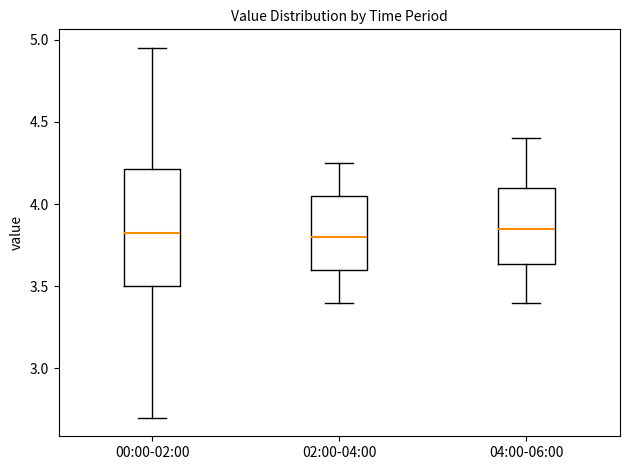

Reading left to right, transcribe this box plot: for each box, give where its median line is, the range the box spans, and where its two whiskers end, as read against the y-axis. The values are not printed on the chart, so give them approximately, as read against the axis.

00:00-02:00: median 3.85, box 3.50 to 4.20, whiskers 2.70 to 4.95
02:00-04:00: median 3.80, box 3.60 to 4.05, whiskers 3.40 to 4.25
04:00-06:00: median 3.85, box 3.65 to 4.10, whiskers 3.40 to 4.40